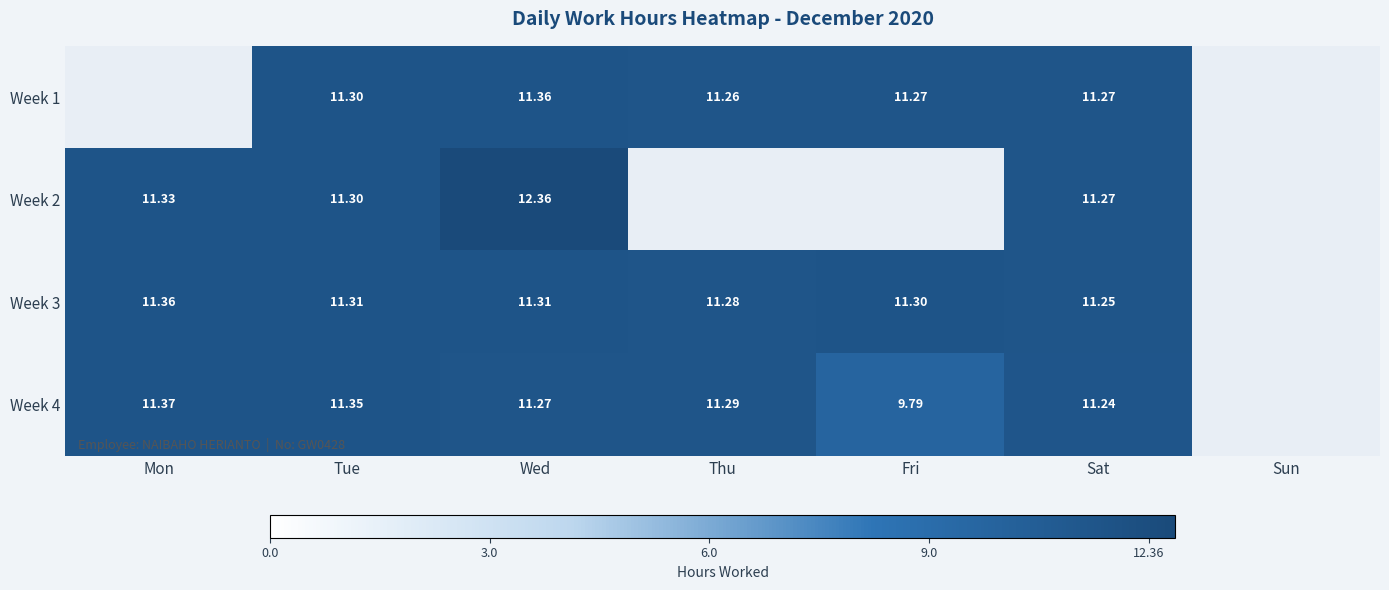

Is the value of Week 3 at Sat greater than the value of Week 4 at Mon?

No